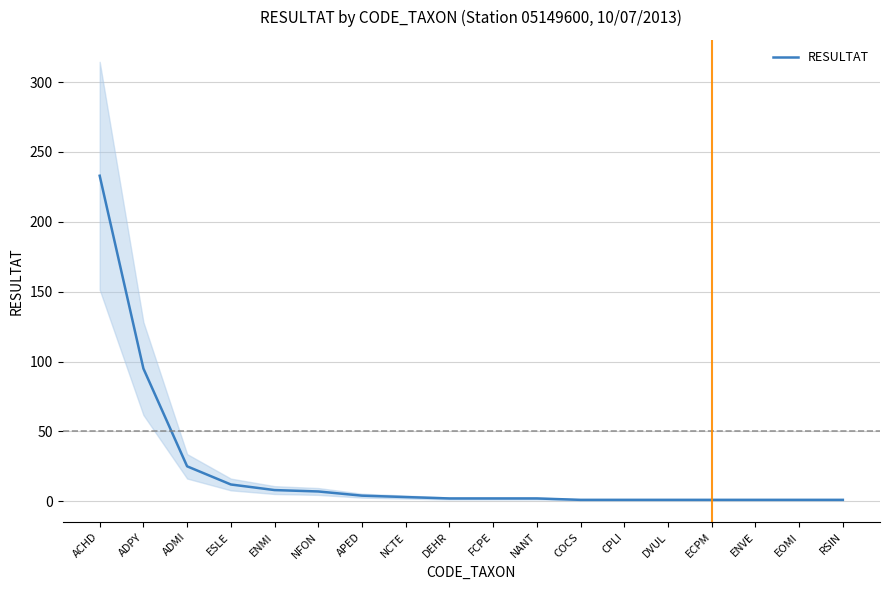

At which label does the data first exceed 2?

ACHD